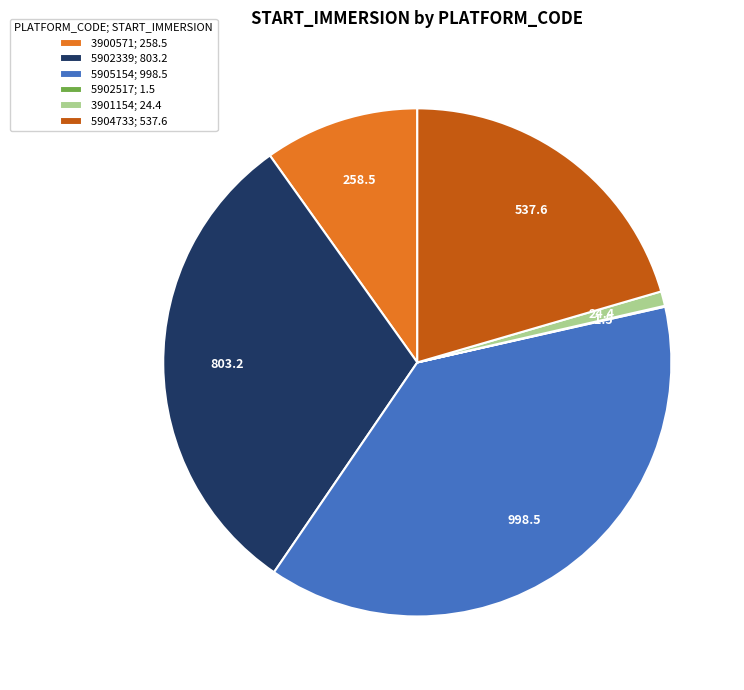

Is there a majority slice in this chart?

No